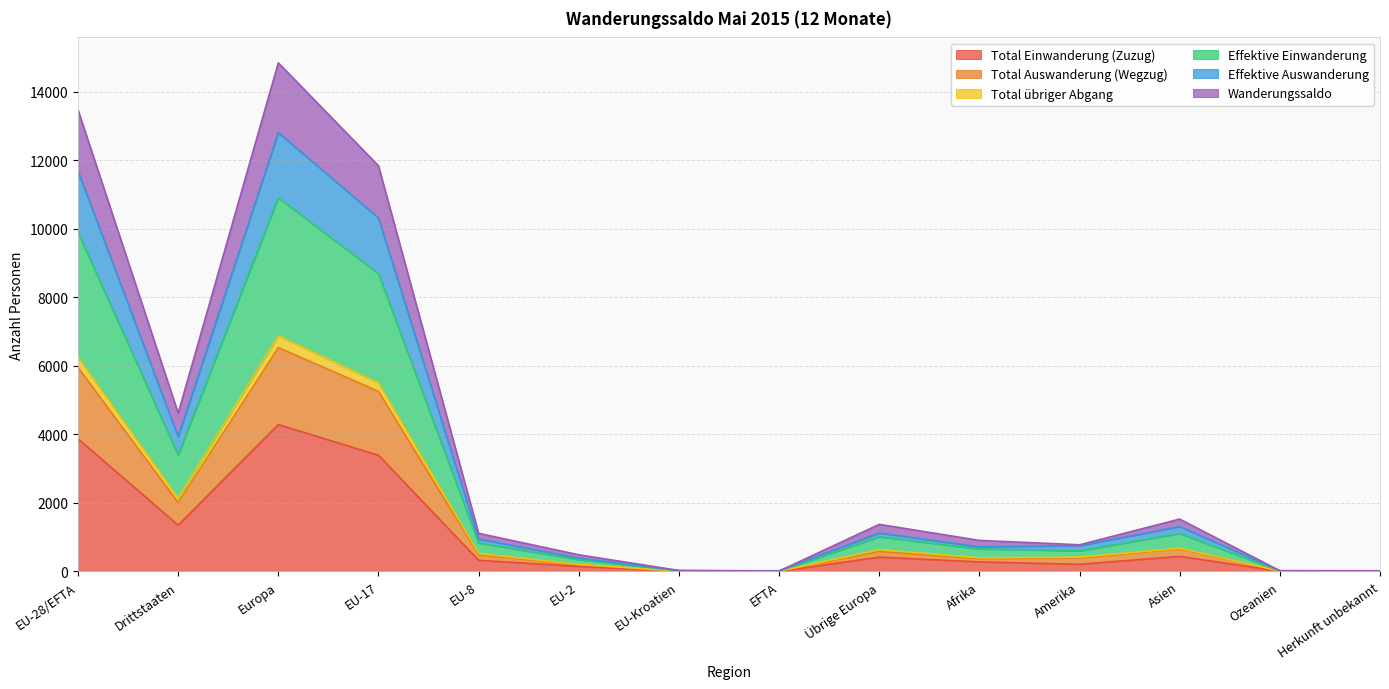

The value of Total Einwanderung (Zuzug) at EFTA is 0. True or false?

True